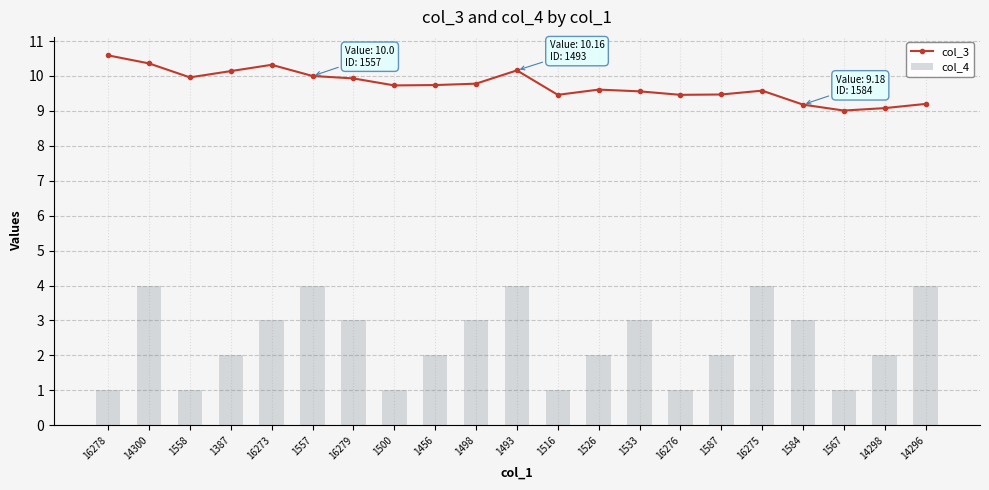

Read the col_3 value at 16278.

10.6